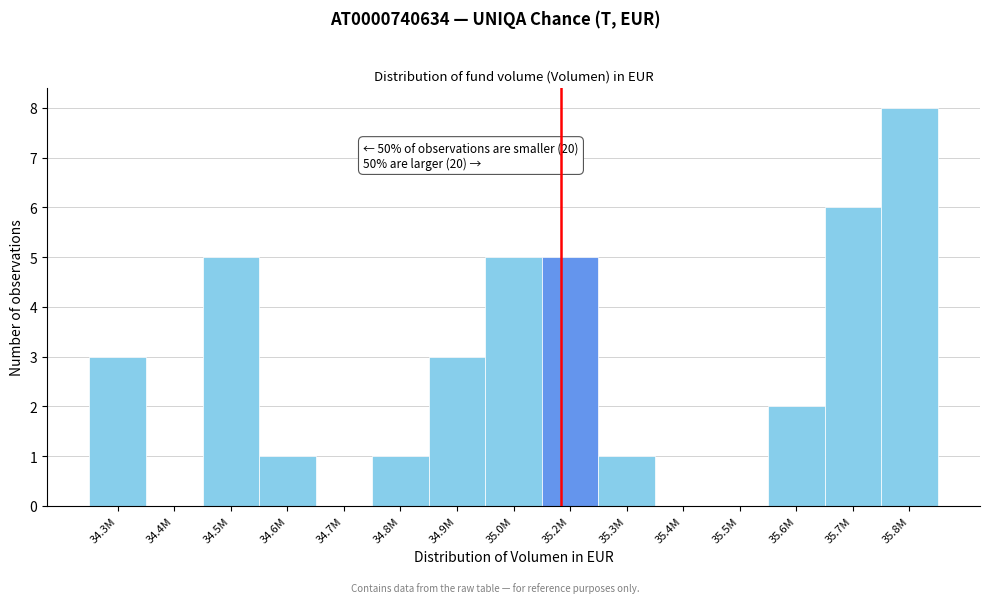

Reading left to right, transcribe all the data shown in this chart.

34.3M=3	34.4M=0	34.5M=5	34.6M=1	34.7M=0	34.8M=1	34.9M=3	35.0M=5	35.2M=5	35.3M=1	35.4M=0	35.5M=0	35.6M=2	35.7M=6	35.8M=8